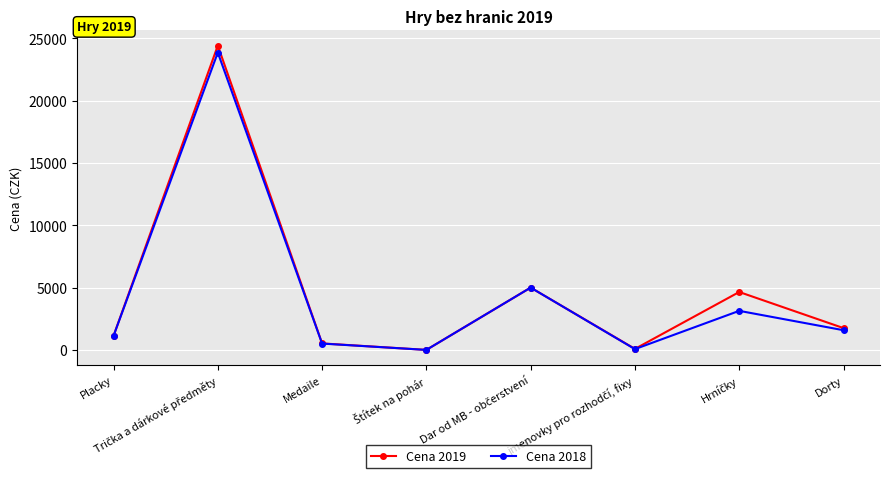

In Cena 2019, how many points are lower than both neighbors (excluding endpoints)?

2